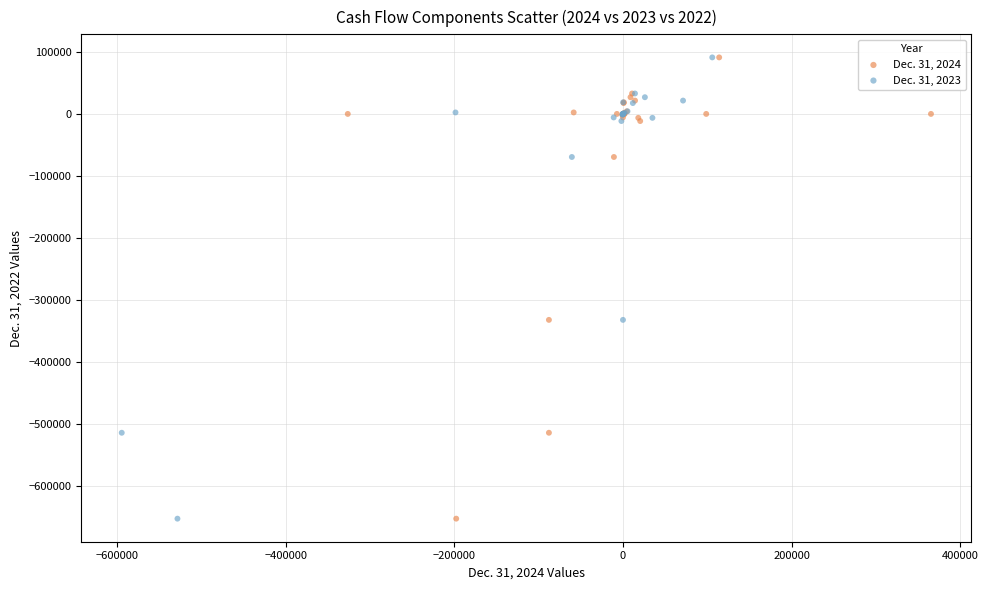

What are all the series names shown in the legend?

Dec. 31, 2024, Dec. 31, 2023